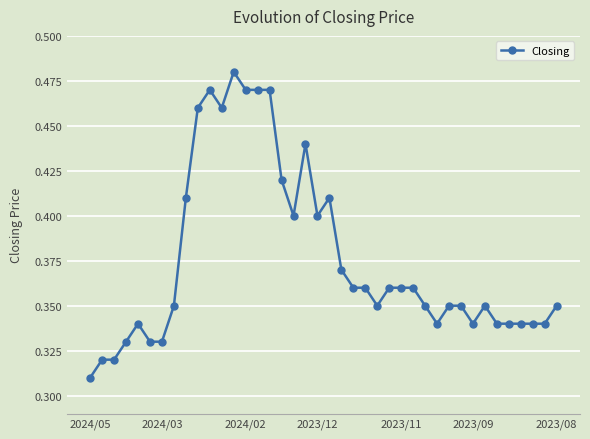

How many values are between 0 and 1?

40